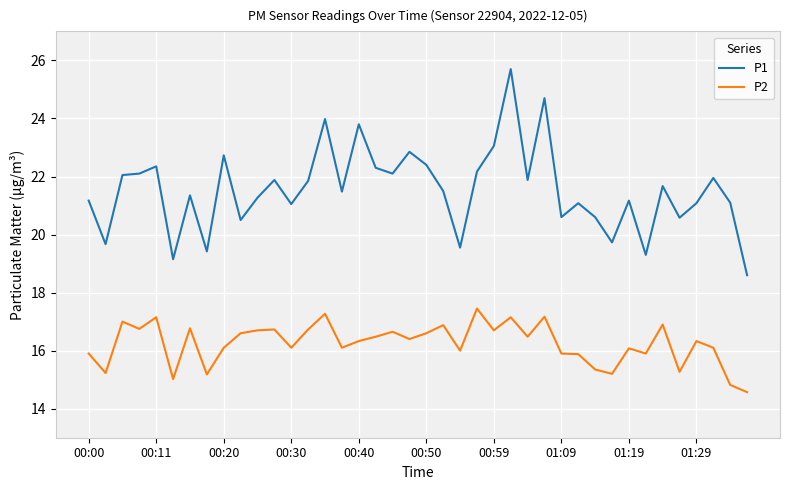

True or false: P2 and P1 cross at least once.

False